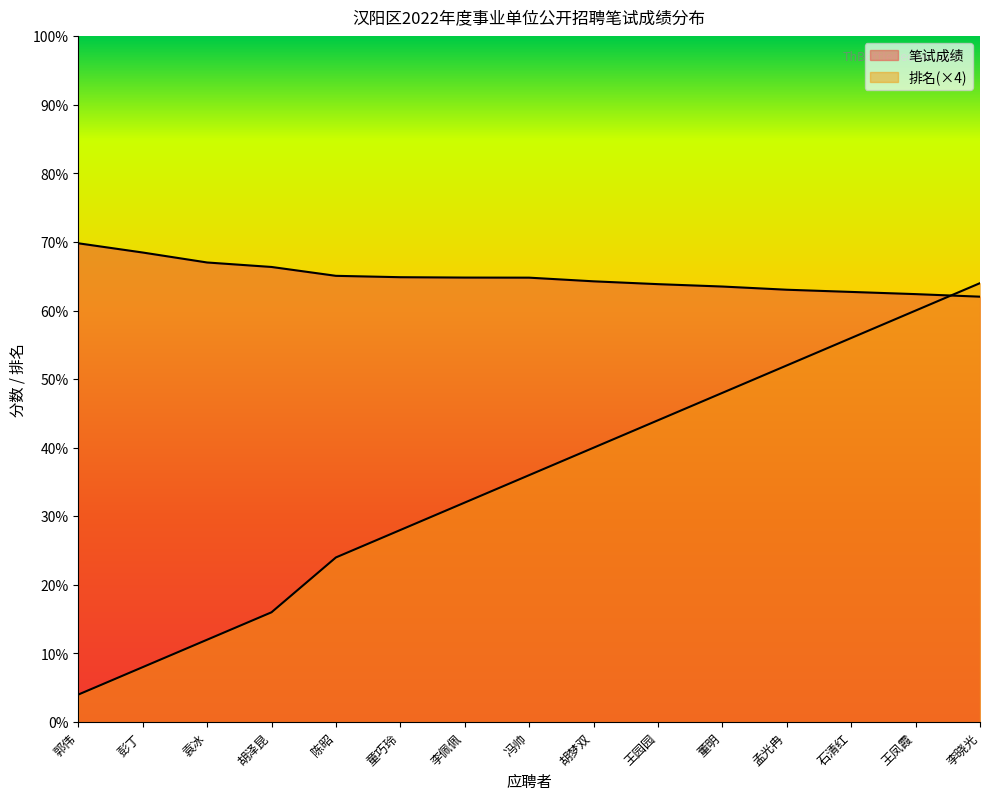

What is the approximate value of 排名 at 童巧玲?

28.0